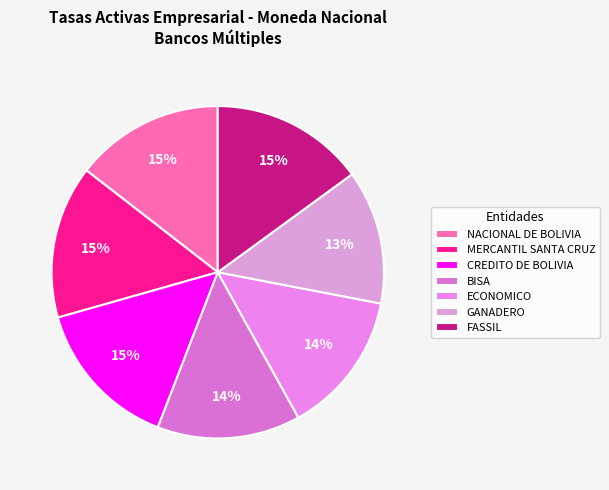

Is the sum of ECONOMICO and CREDITO DE BOLIVIA greater than half?

No